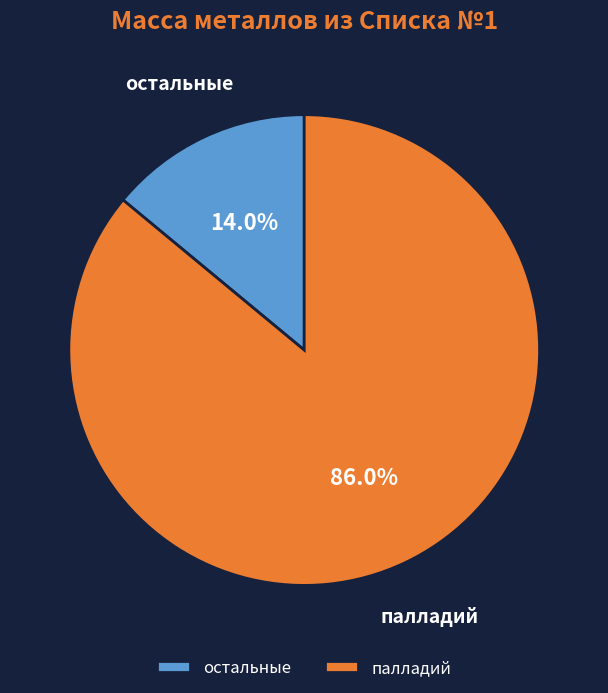

Approximately how many times larger is the value at палладий compared to остальные?

6.1